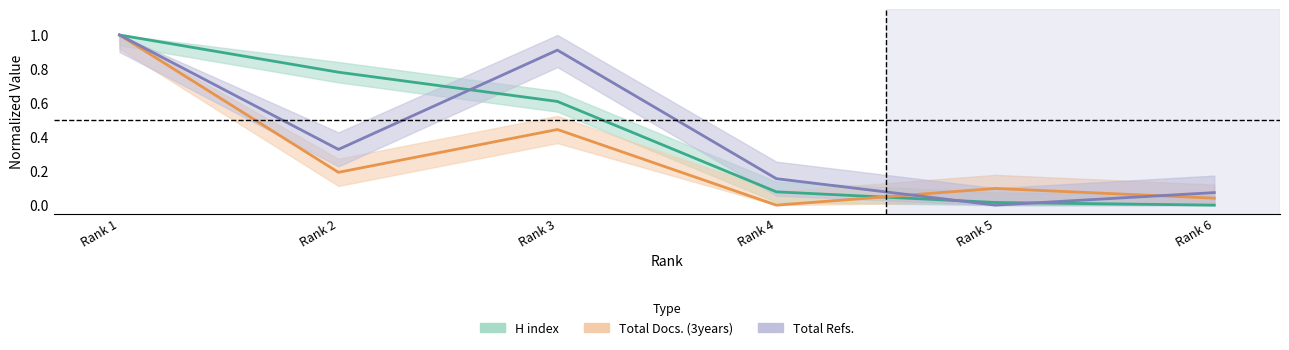

Reading left to right, what are all the values shown in this chart?

H index: Rank 1=1.0	Rank 2=0.8	Rank 3=0.6	Rank 4=0.1	Rank 5=0.0	Rank 6=0.0
Total Docs. (3years): Rank 1=1.0	Rank 2=0.2	Rank 3=0.4	Rank 4=0.0	Rank 5=0.1	Rank 6=0.0
Total Refs.: Rank 1=1.0	Rank 2=0.3	Rank 3=0.9	Rank 4=0.2	Rank 5=0.0	Rank 6=0.1